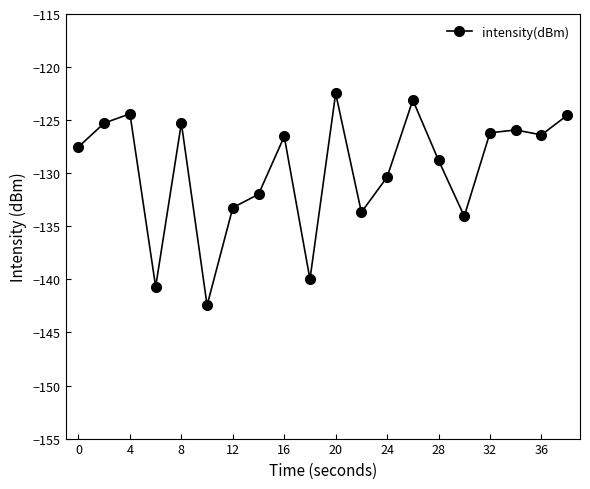

What is the difference between the maximum and minimum values?

20.0